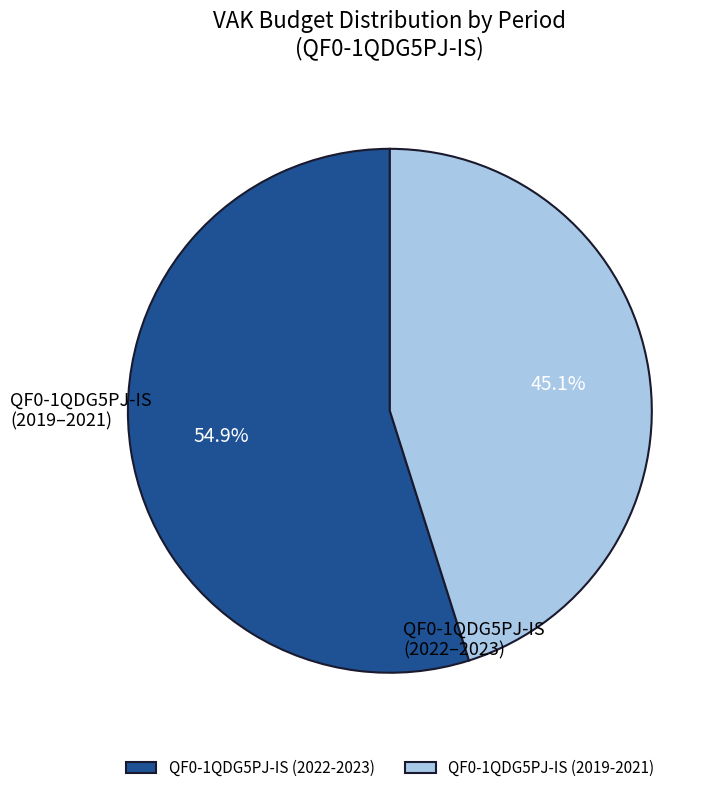

How many segments does this pie chart have?

2